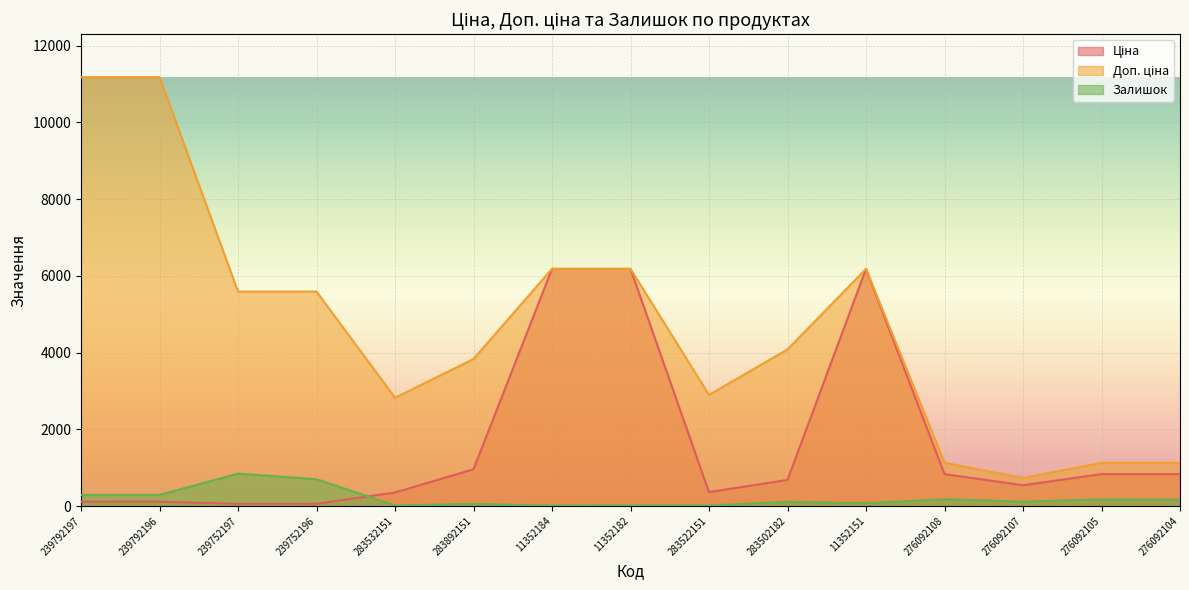

Rank the series at 283522151 from lowest to highest value.

Залишок, Ціна, Доп. ціна